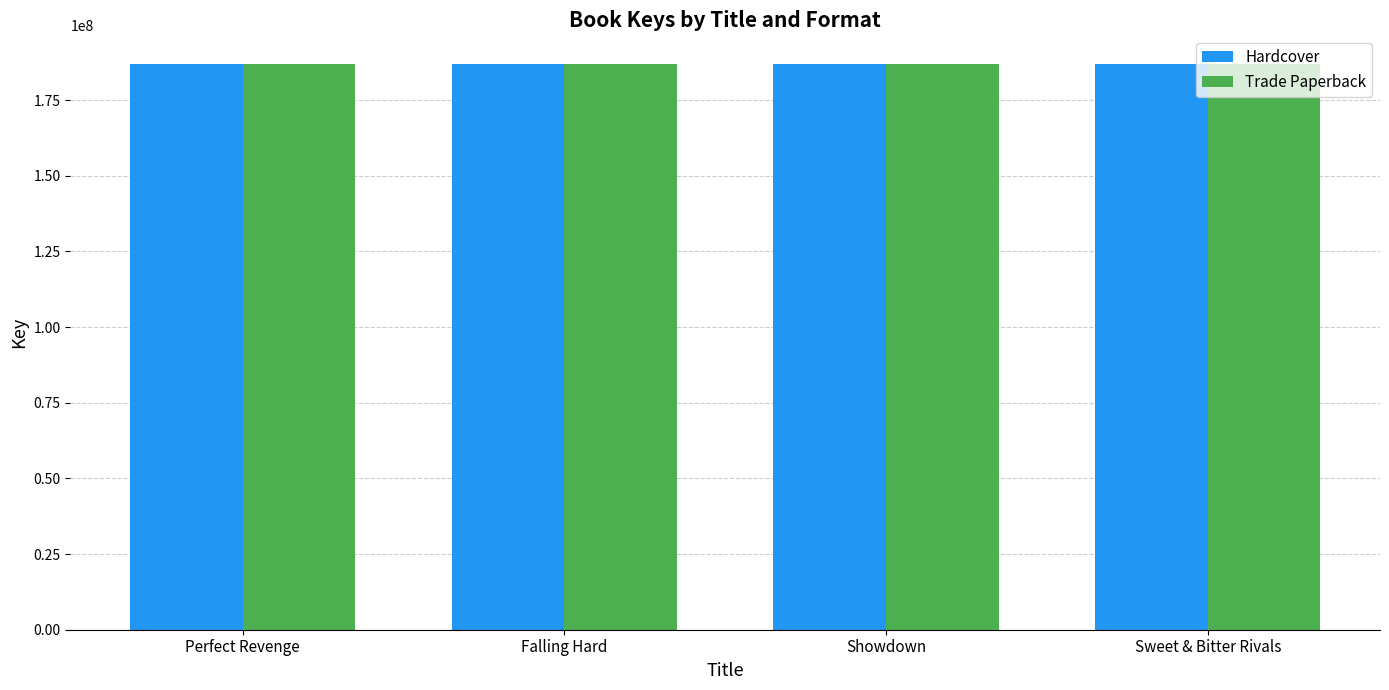

What is the total value across all series at Perfect Revenge?

374152998